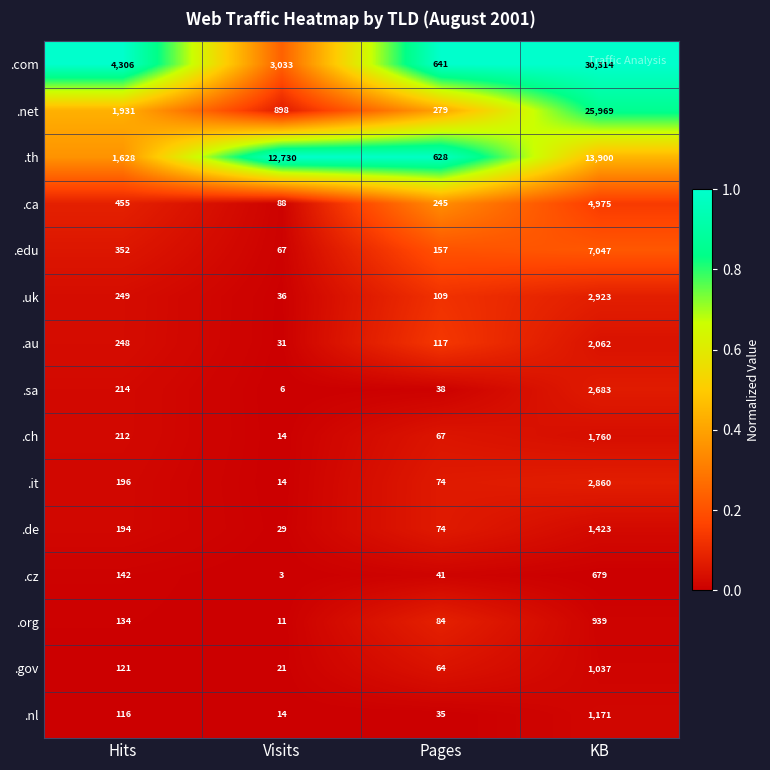

True or false: .gov has a value of 112 at Pages.

False